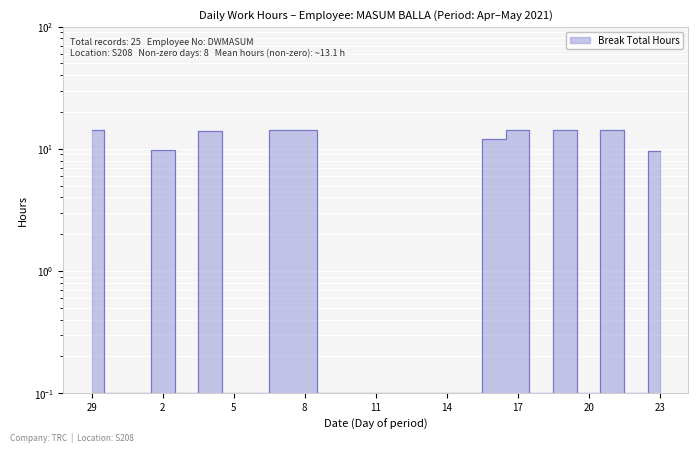

What is the average value?

5.3